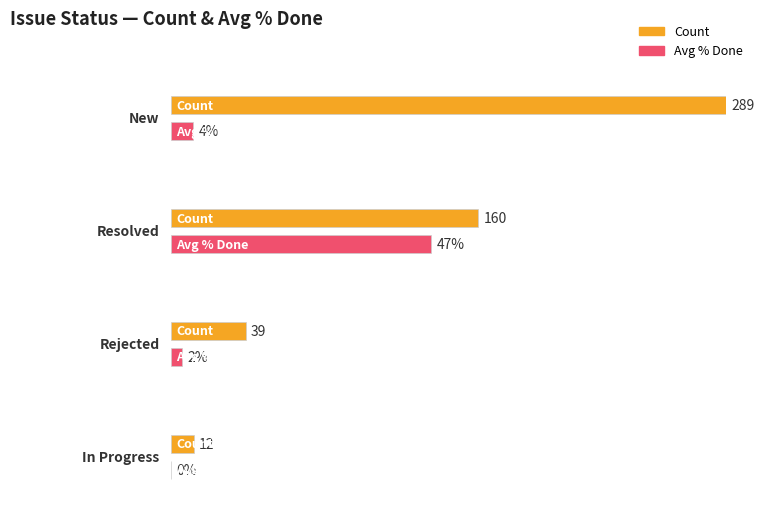

What are all the series names shown in the legend?

Count, Avg % Done